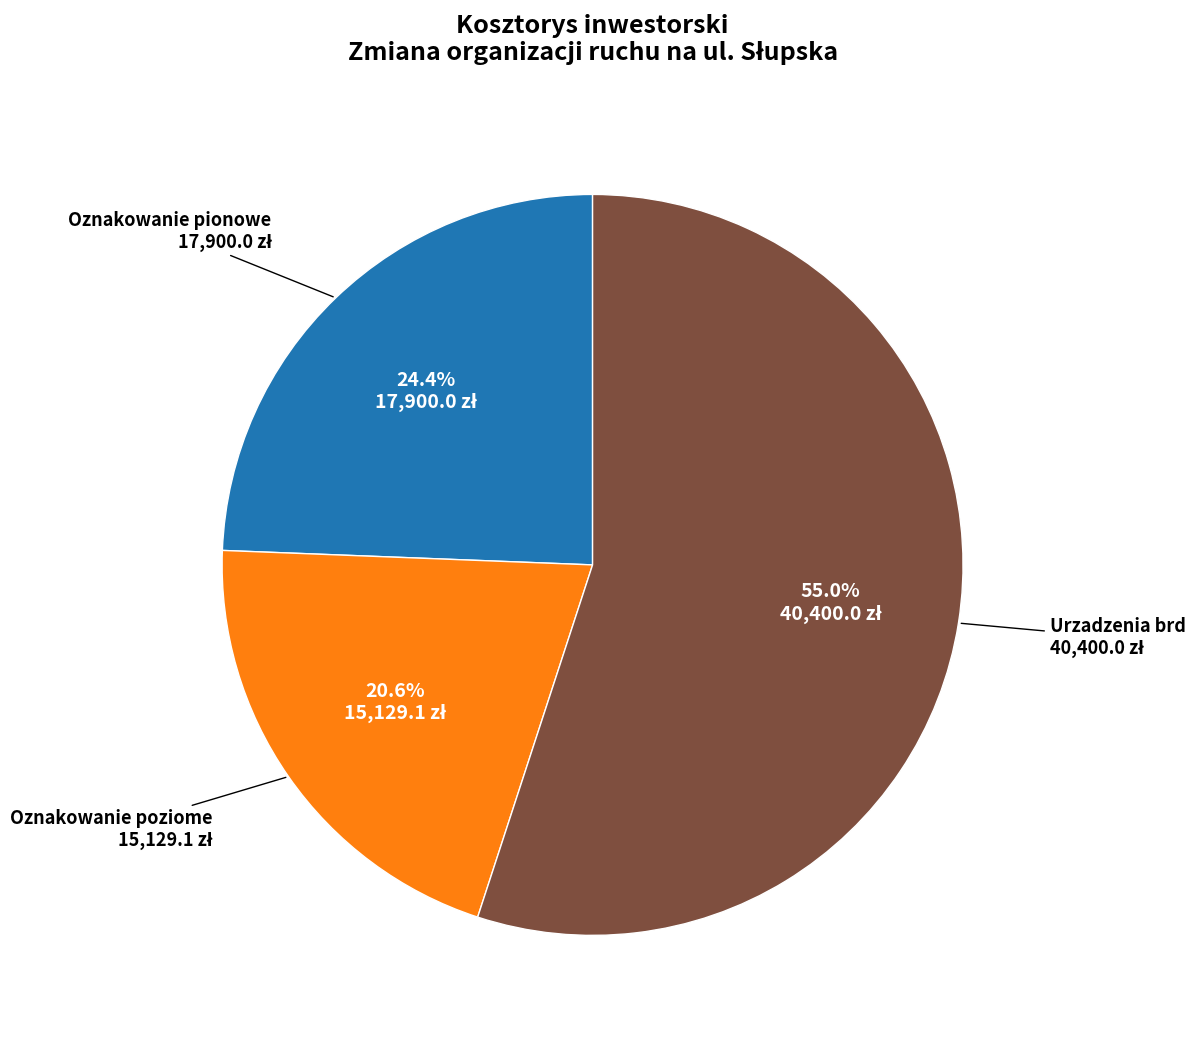

To the nearest percent, what is the average slice percentage?

33%